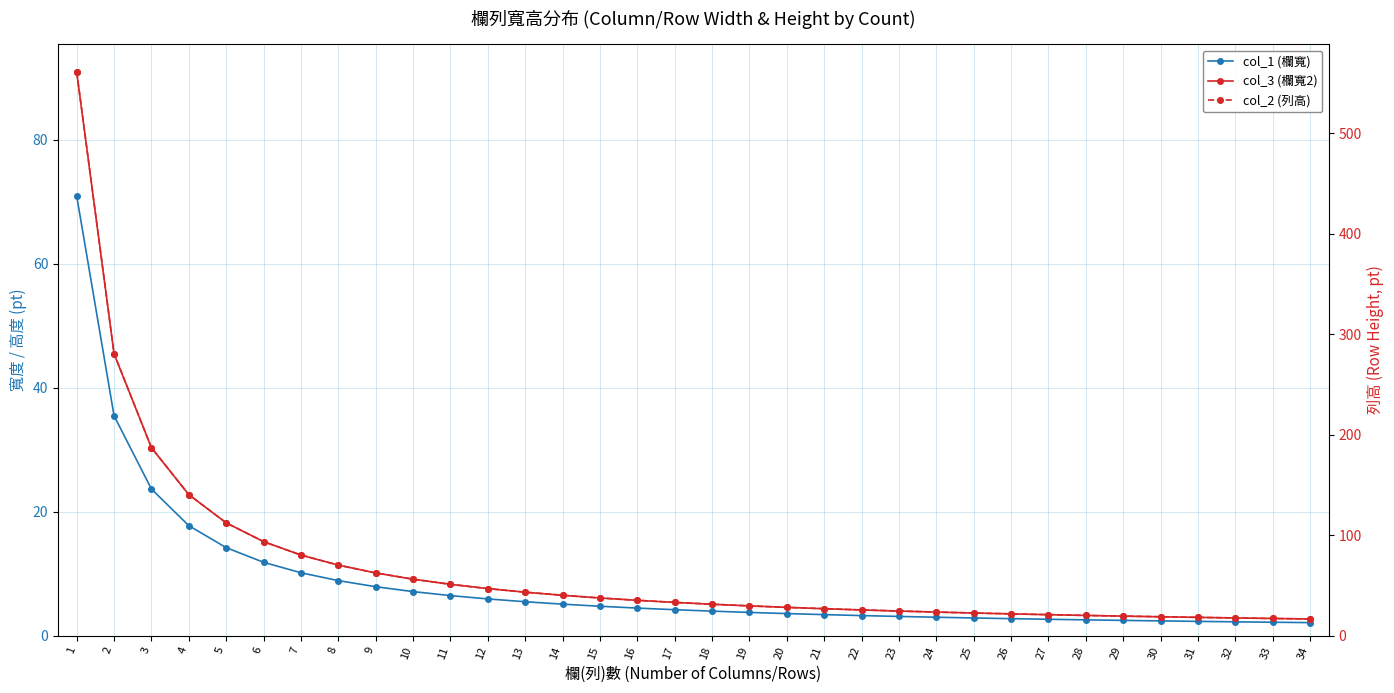

True or false: col_3 (欄寬2) and col_2 (列高) intersect in this chart.

False